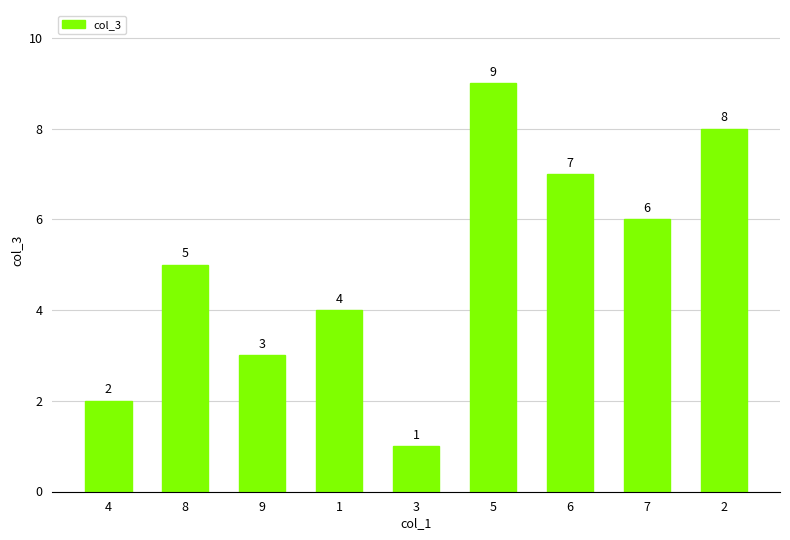

What value does the data have at 8?

5